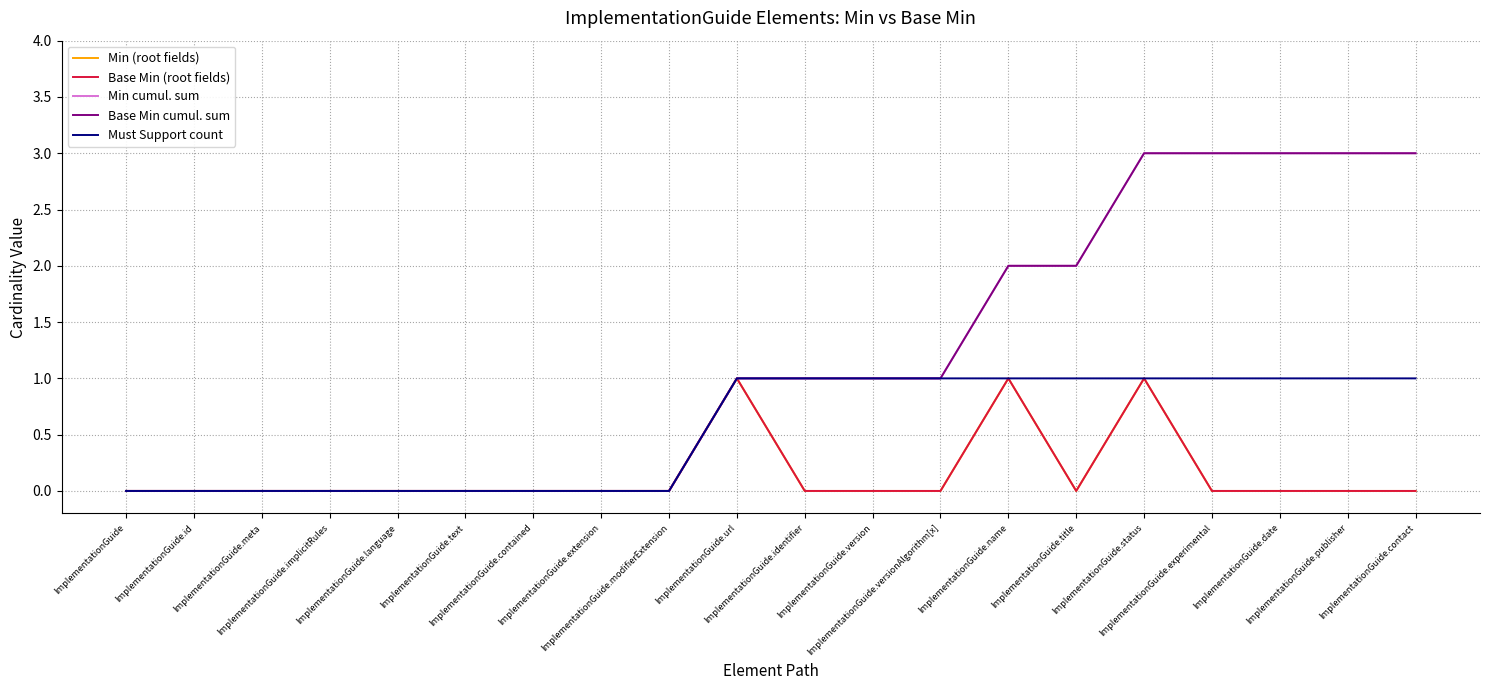

What is the label of the 4th point from the right?

ImplementationGuide.experimental